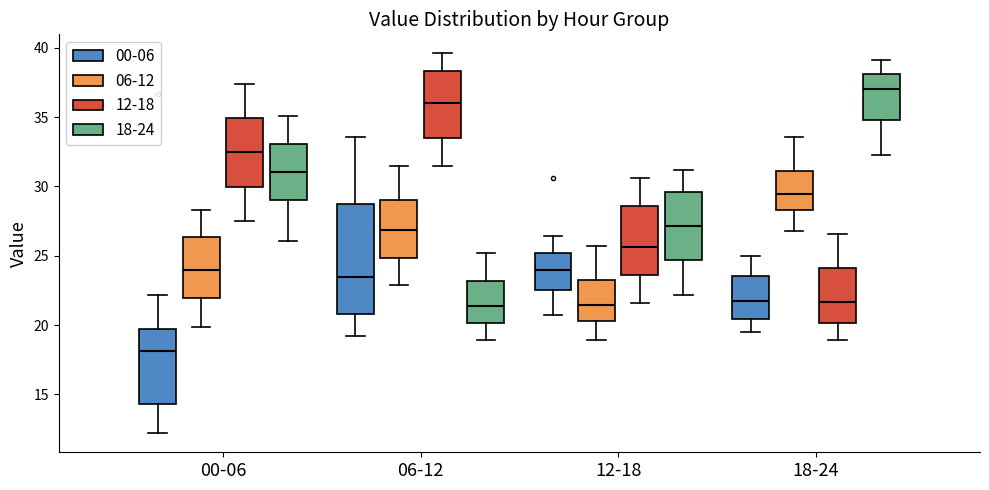

Reading left to right, read every box against the y-axis: the position of its median line, the range the box covers, and the ends of its whiskers. The values are not printed on the chart, so give them approximately, as read against the axis.

00-06 (00-06): median 18.0, box 14.5 to 19.5, whiskers 12.0 to 22.0
00-06 (06-12): median 24.0, box 22.0 to 26.5, whiskers 20.0 to 28.5
00-06 (12-18): median 32.5, box 30.0 to 35.0, whiskers 27.5 to 37.5
00-06 (18-24): median 31.0, box 29.0 to 33.0, whiskers 26.0 to 35.0
06-12 (00-06): median 23.5, box 21.0 to 28.5, whiskers 19.0 to 33.5
06-12 (06-12): median 27.0, box 25.0 to 29.0, whiskers 23.0 to 31.5
06-12 (12-18): median 36.0, box 33.5 to 38.5, whiskers 31.5 to 39.5
06-12 (18-24): median 21.5, box 20.0 to 23.0, whiskers 19.0 to 25.0
12-18 (00-06): median 24.0, box 22.5 to 25.0, whiskers 20.5 to 26.5
12-18 (06-12): median 21.5, box 20.5 to 23.0, whiskers 19.0 to 25.5
12-18 (12-18): median 25.5, box 23.5 to 28.5, whiskers 21.5 to 30.5
12-18 (18-24): median 27.0, box 24.5 to 29.5, whiskers 22.0 to 31.0
18-24 (00-06): median 22.0, box 20.5 to 23.5, whiskers 19.5 to 25.0
18-24 (06-12): median 29.5, box 28.5 to 31.0, whiskers 27.0 to 33.5
18-24 (12-18): median 21.5, box 20.0 to 24.0, whiskers 19.0 to 26.5
18-24 (18-24): median 37.0, box 35.0 to 38.0, whiskers 32.5 to 39.0